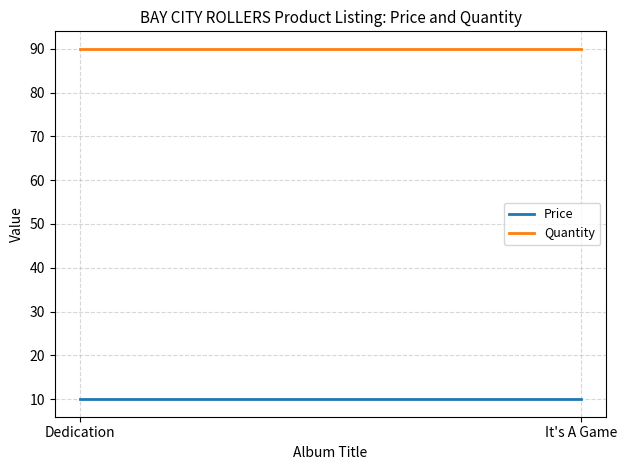

What is the total value across all series at It's A Game?

100.0